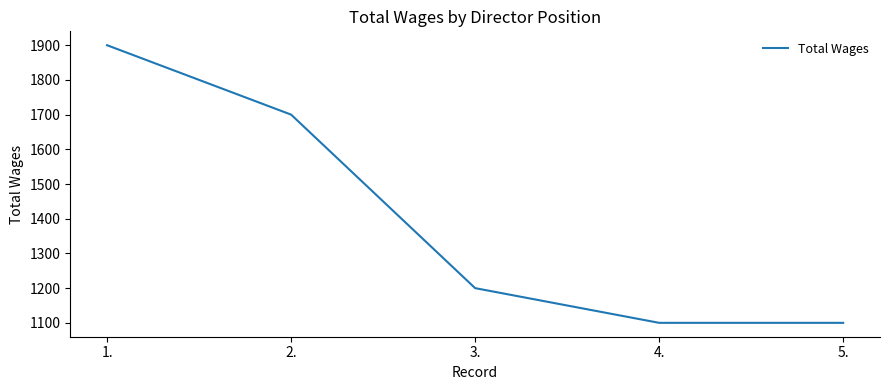

Where does the data first go above 1200?

1.